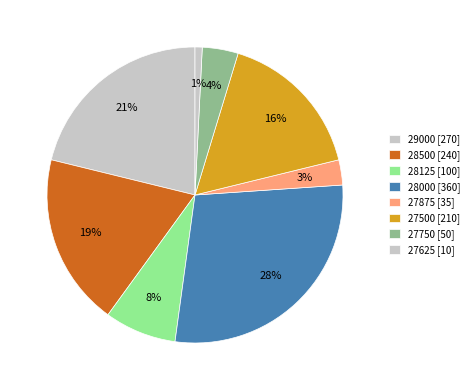

How many slices are in this pie chart?

8